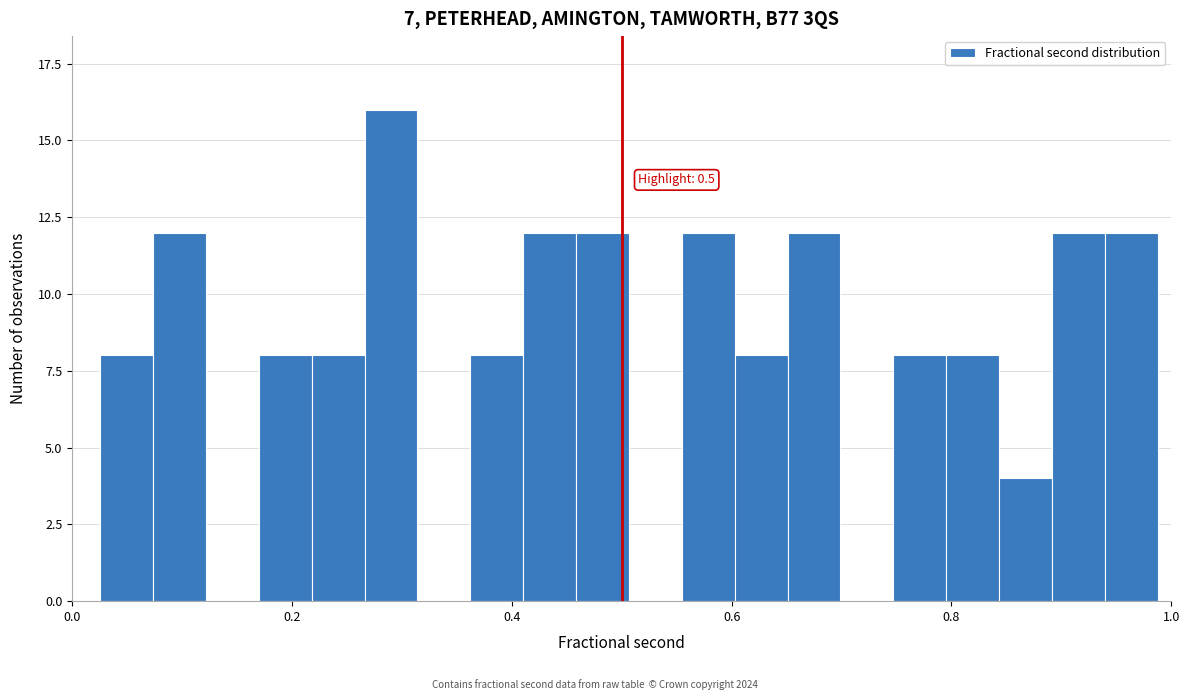

Around what value on the x-axis is the tallest bar? Give the approximate position of its centre, as read against the axis.

0.30